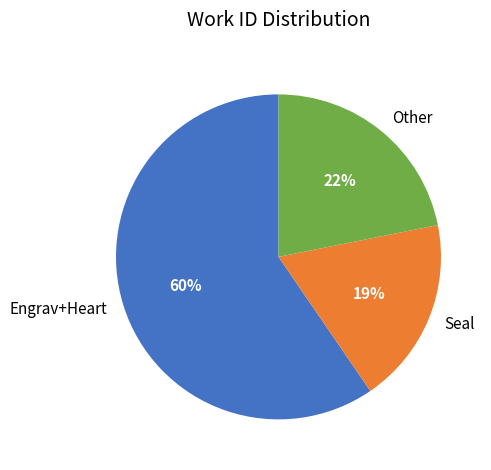

To the nearest percent, what percentage of the pie is Other?

22%